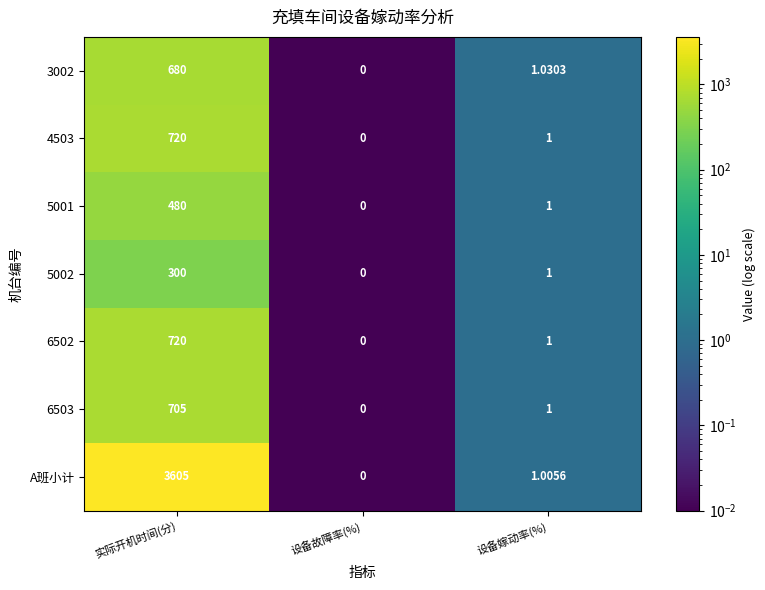

At which label does 4503 first exceed 1?

实际开机时间(分)